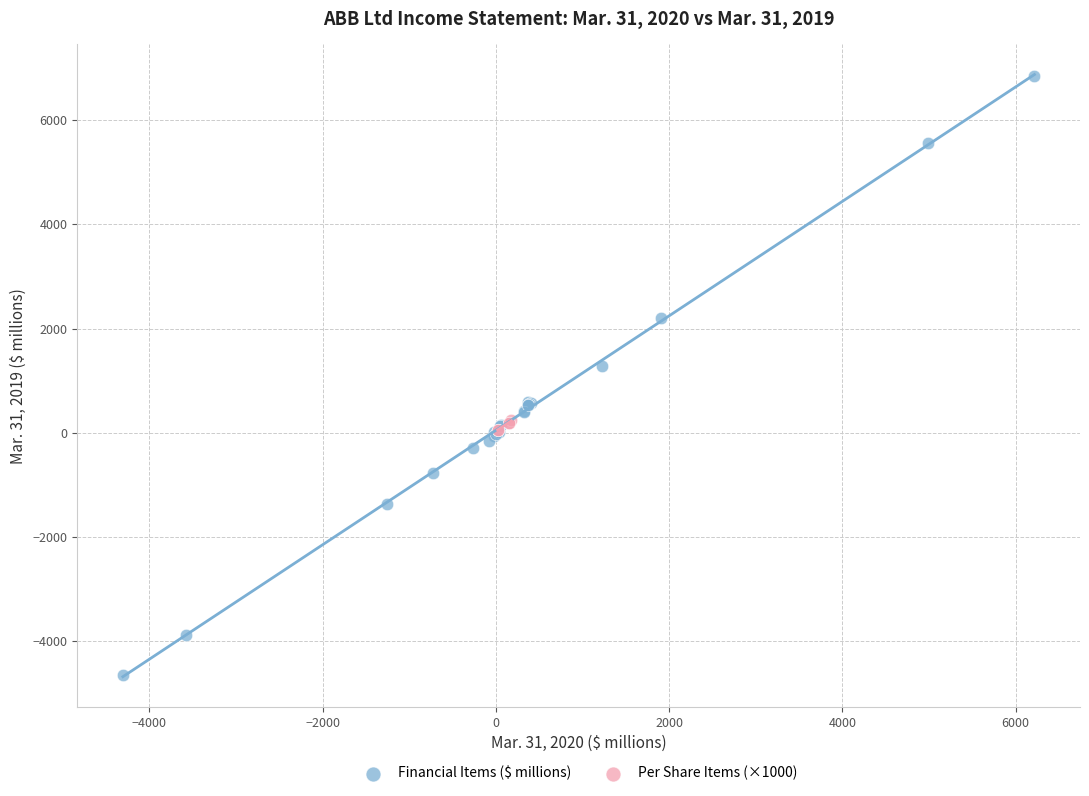

Which series reaches the minimum Y coordinate?

Financial Items ($ millions)